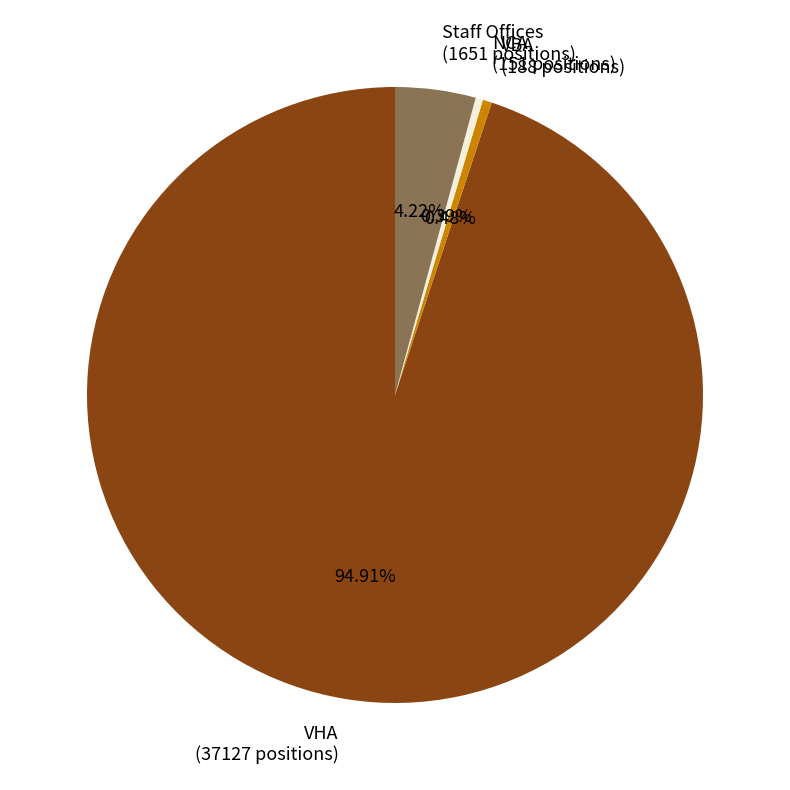

Do VBA and Staff Offices together represent more than half of the pie?

No